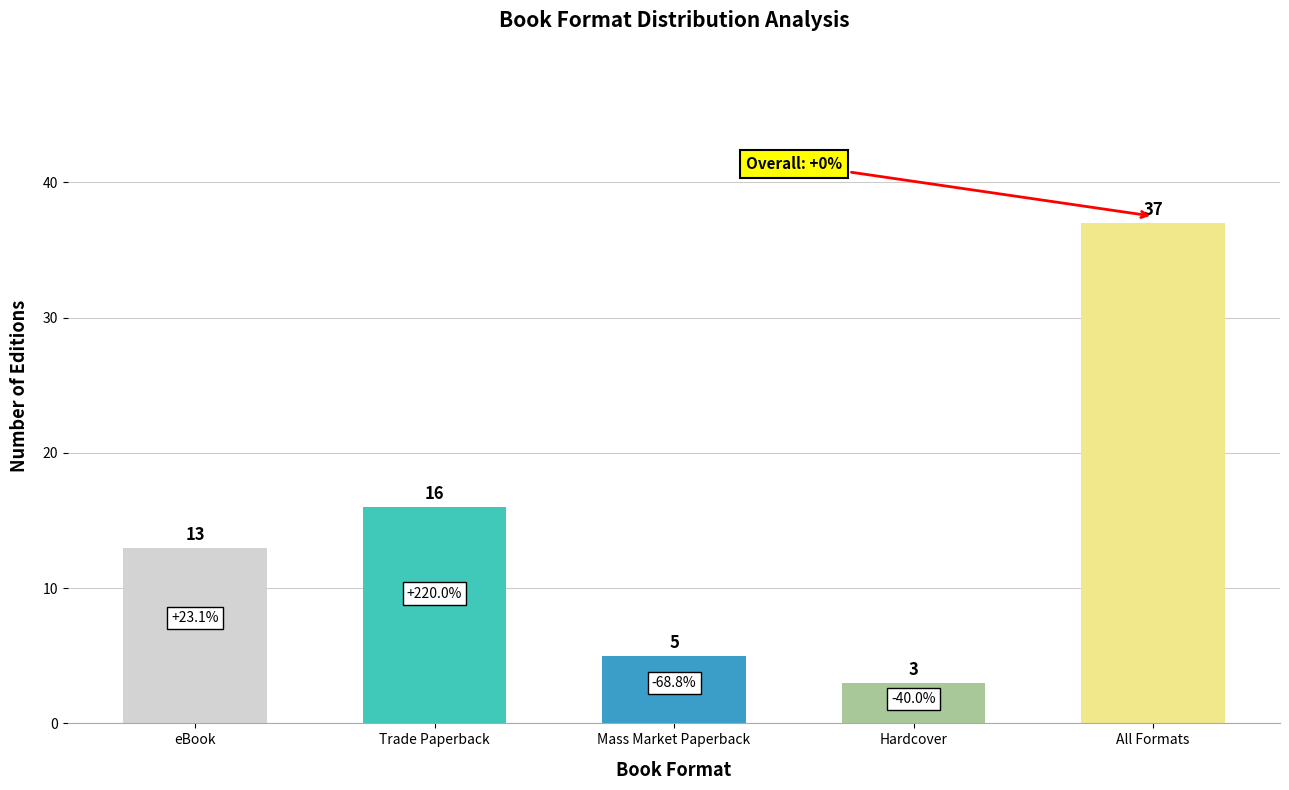

Reading left to right, extract all data points from this chart.

eBook=13	Trade Paperback=16	Mass Market Paperback=5	Hardcover=3	All Formats=37